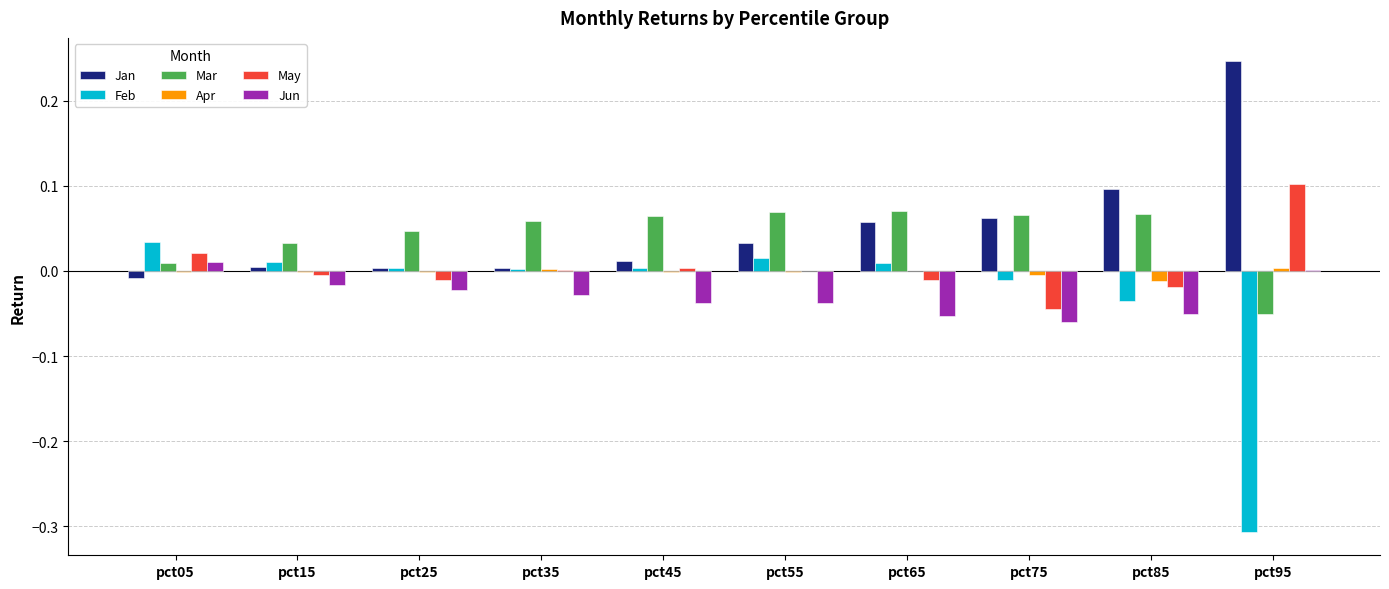

Is the value of Feb at pct95 greater than the value of Apr at pct45?

No